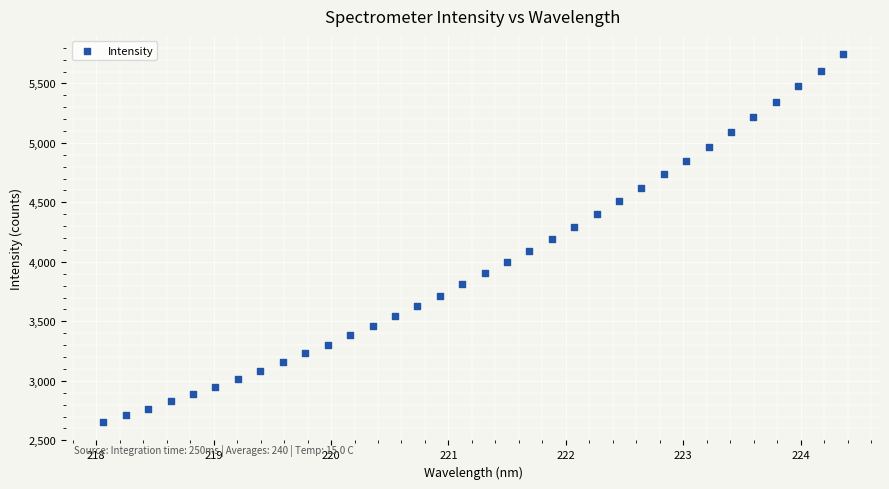

What is the range of X values (max minus min)?

6.3